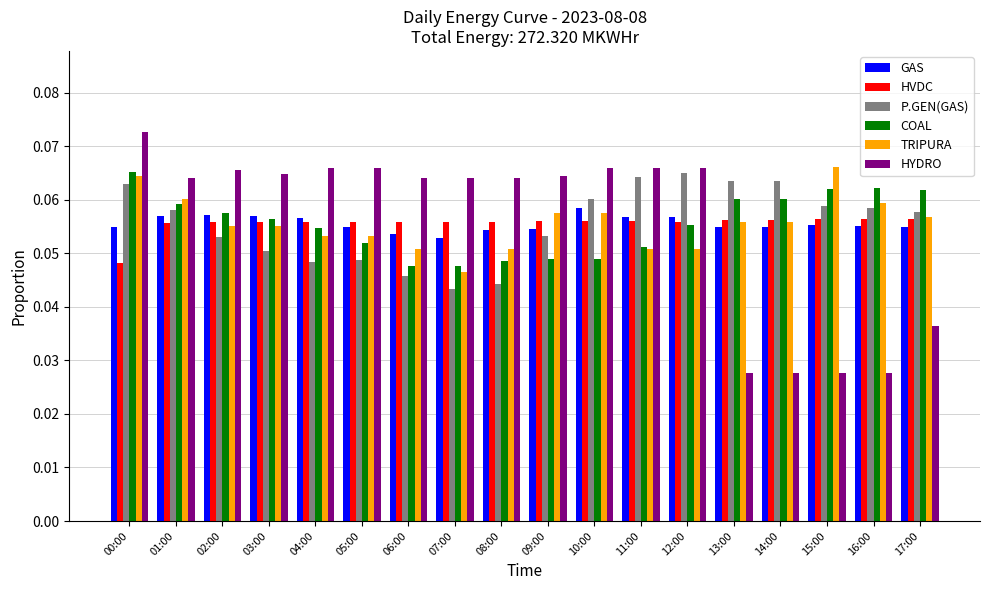

What is the sum of all P.GEN(GAS) values?

1.0